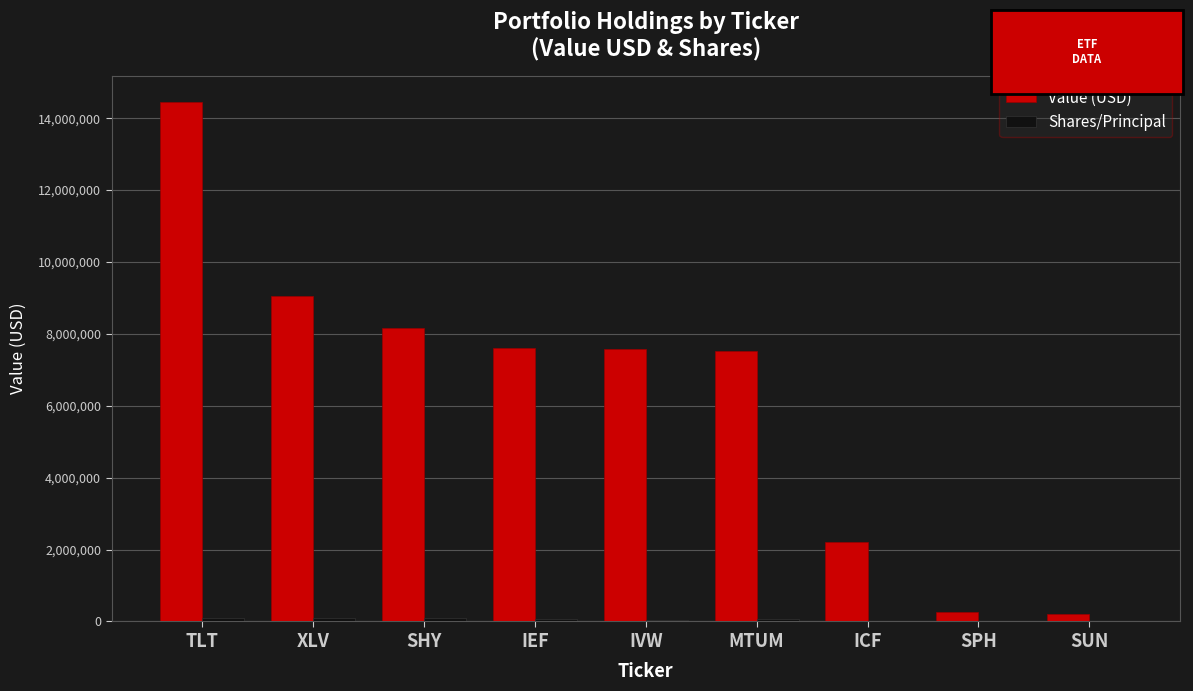

At which label is Value (USD) closest to 7338500?

MTUM